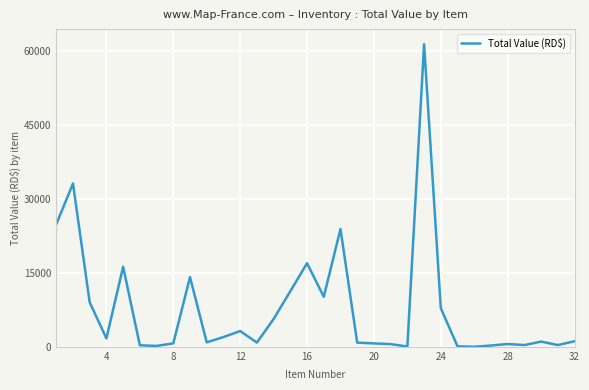

Count the number of categories in the chart.

32